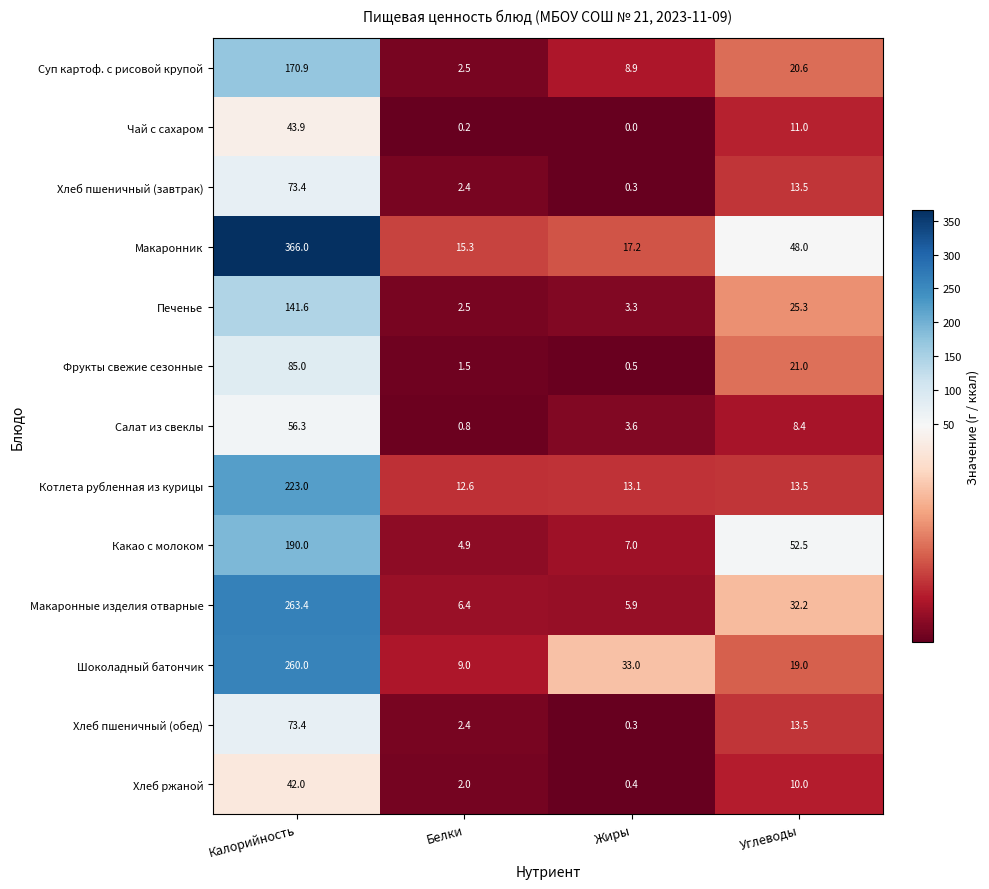

Rank the categories by Суп картоф. с рисовой крупой value from lowest to highest.

Белки, Жиры, Углеводы, Калорийность